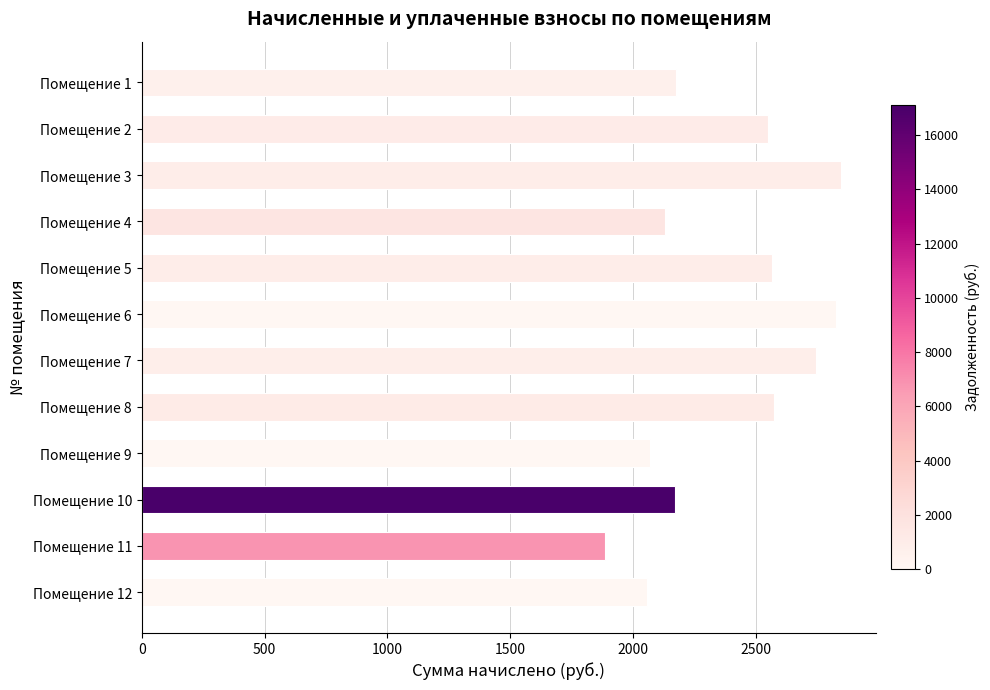

Read the value at Помещение 9.

2067.6